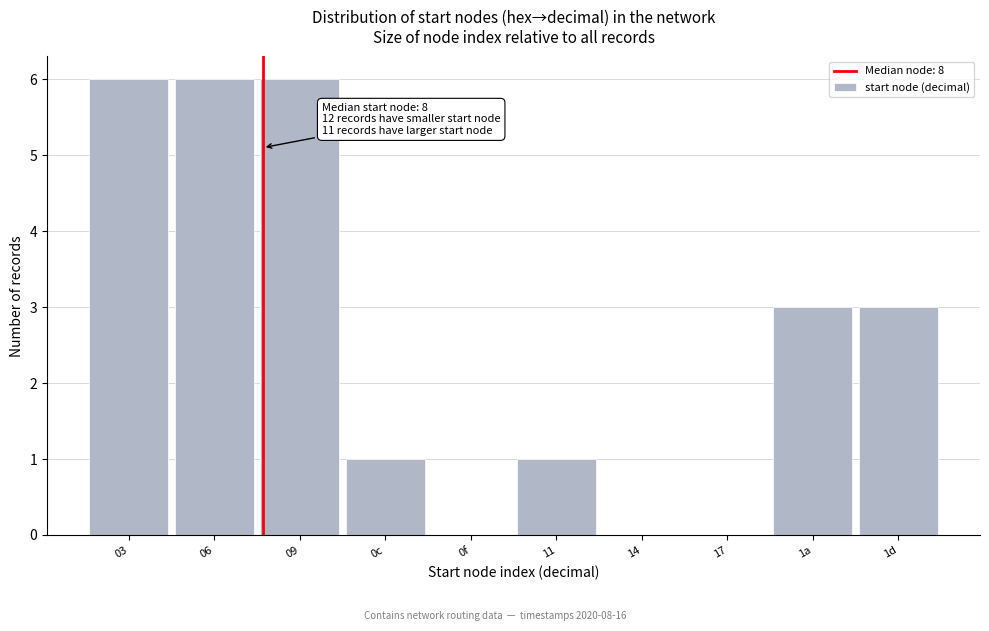

Reading right to left, transcribe all the data shown in this chart.

1d=3	1a=3	17=0	14=0	11=1	0f=0	0c=1	09=6	06=6	03=6